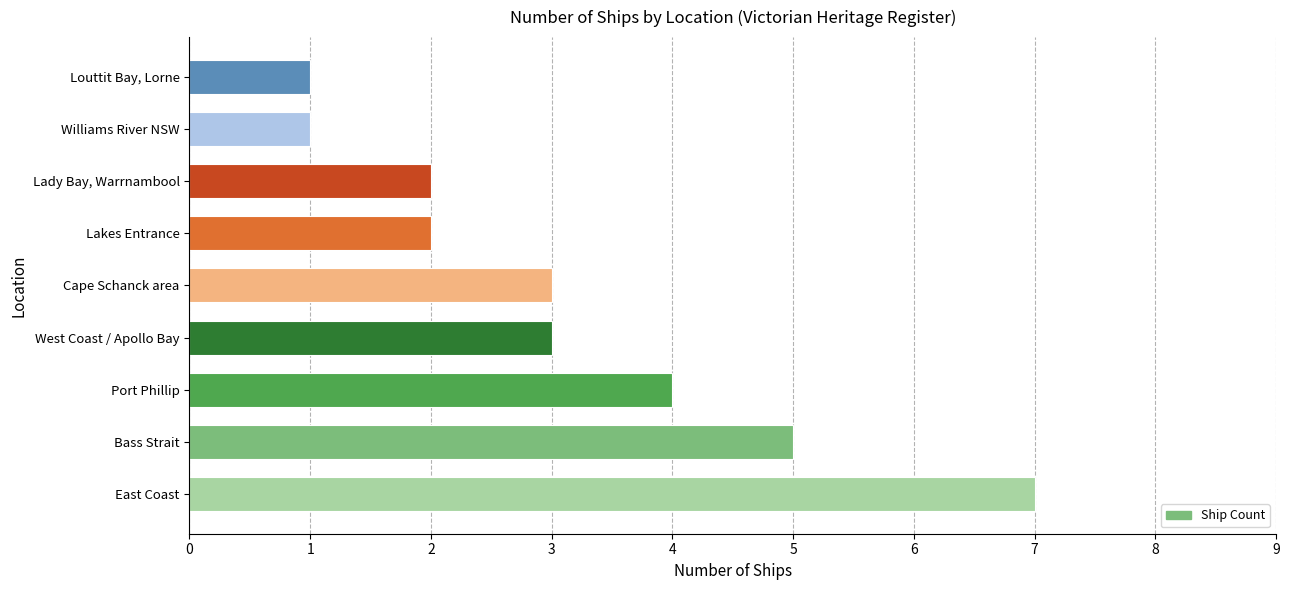

The chart shows a value of 3 at Cape Schanck area. True or false?

True